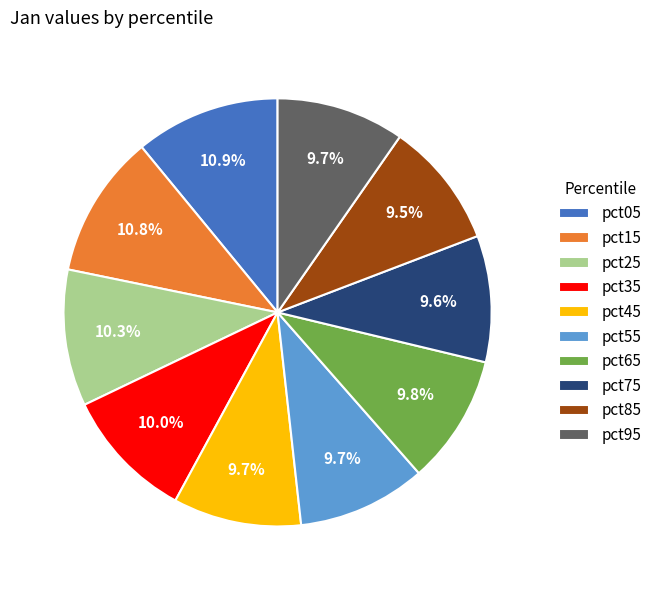

To the nearest percent, what percentage of the pie is pct05?

11%